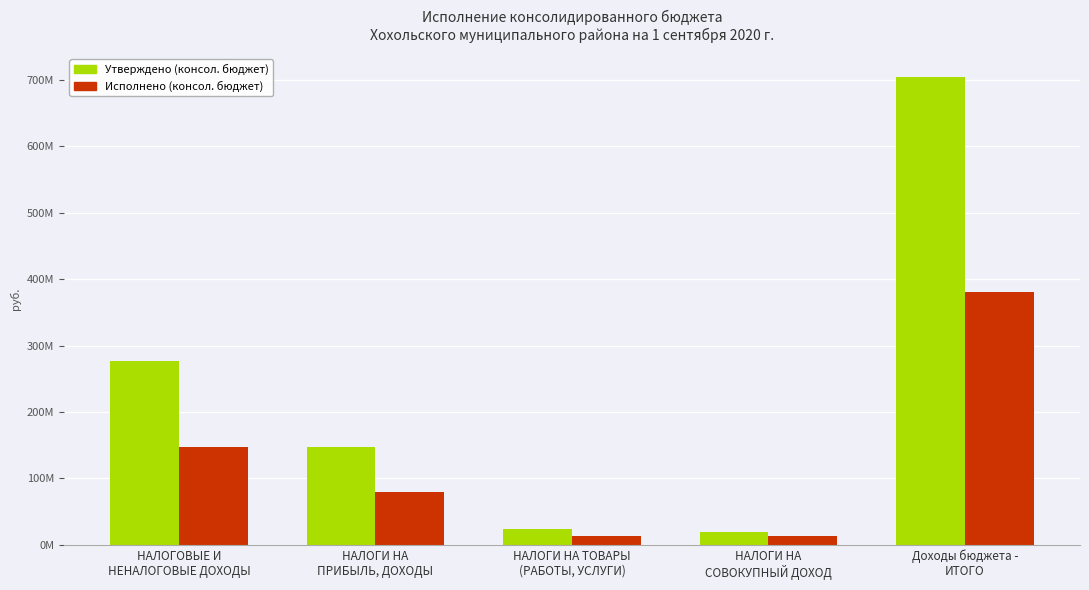

Rank the series by their average value, from highest to lowest.

Утверждено (консол. бюджет), Исполнено (консол. бюджет)